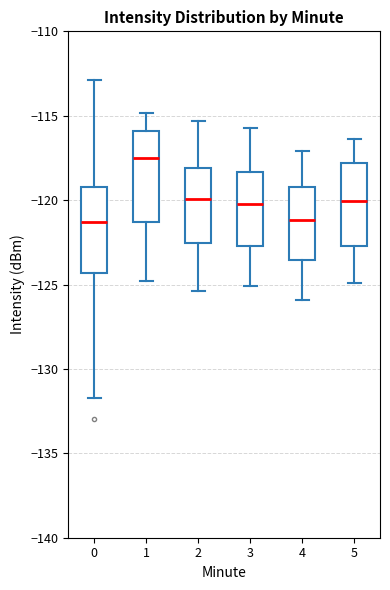

Reading left to right, read every box against the y-axis: the position of its median line, the range the box covers, and the ends of its whiskers. The values are not printed on the chart, so give them approximately, as read against the axis.

0: median -121.5, box -124.5 to -119.0, whiskers -131.5 to -113.0
1: median -117.5, box -121.5 to -116.0, whiskers -125.0 to -115.0
2: median -120.0, box -122.5 to -118.0, whiskers -125.5 to -115.5
3: median -120.0, box -122.5 to -118.5, whiskers -125.0 to -115.5
4: median -121.0, box -123.5 to -119.0, whiskers -126.0 to -117.0
5: median -120.0, box -122.5 to -118.0, whiskers -125.0 to -116.5